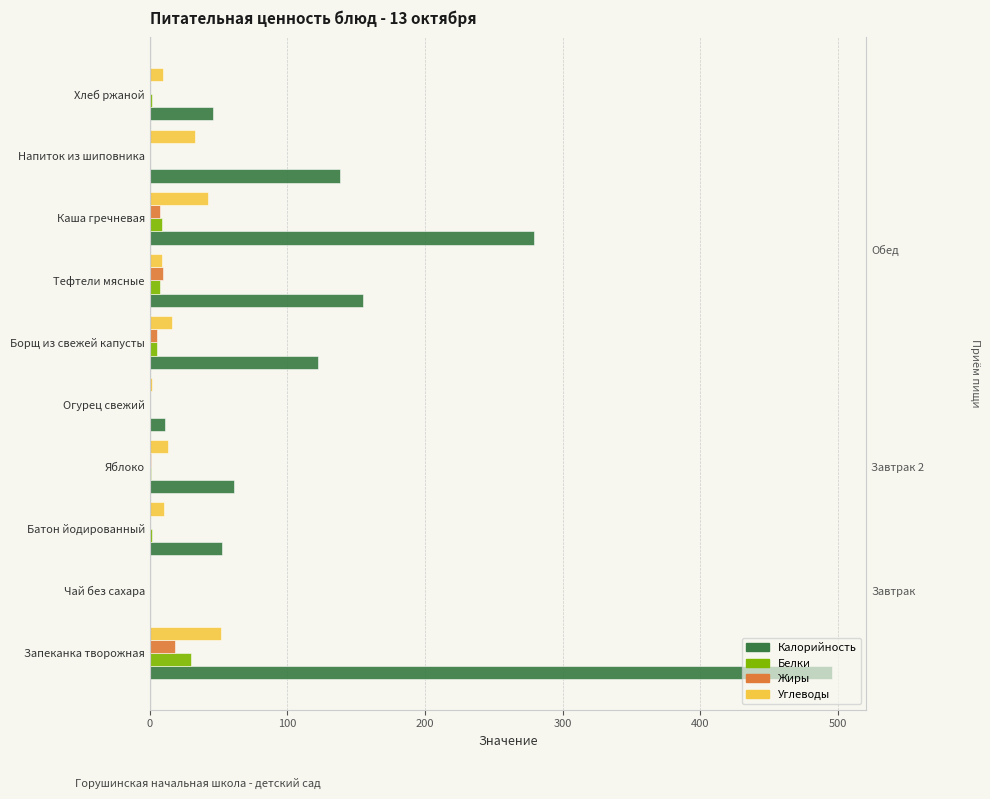

What is the value of the Белки bar at the 3rd from the left?

1.6